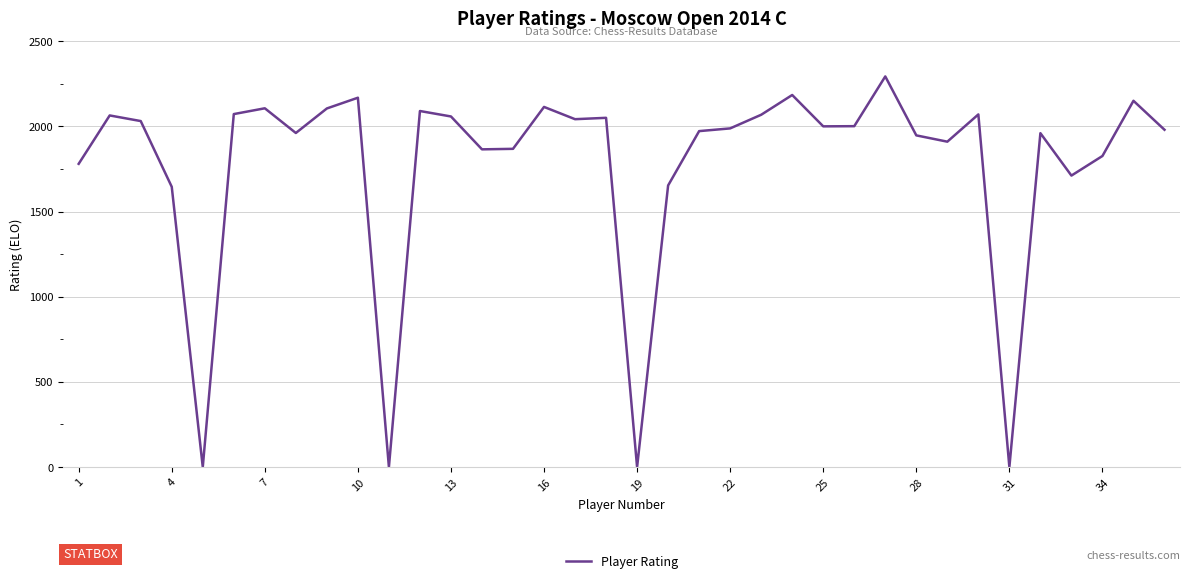

What is the difference between the maximum and minimum values?

2293